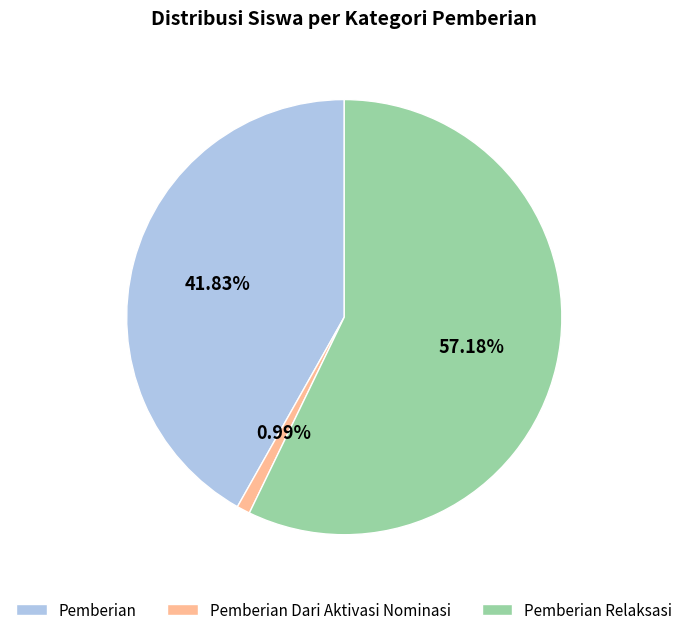

Which slice is the largest?

Pemberian Relaksasi